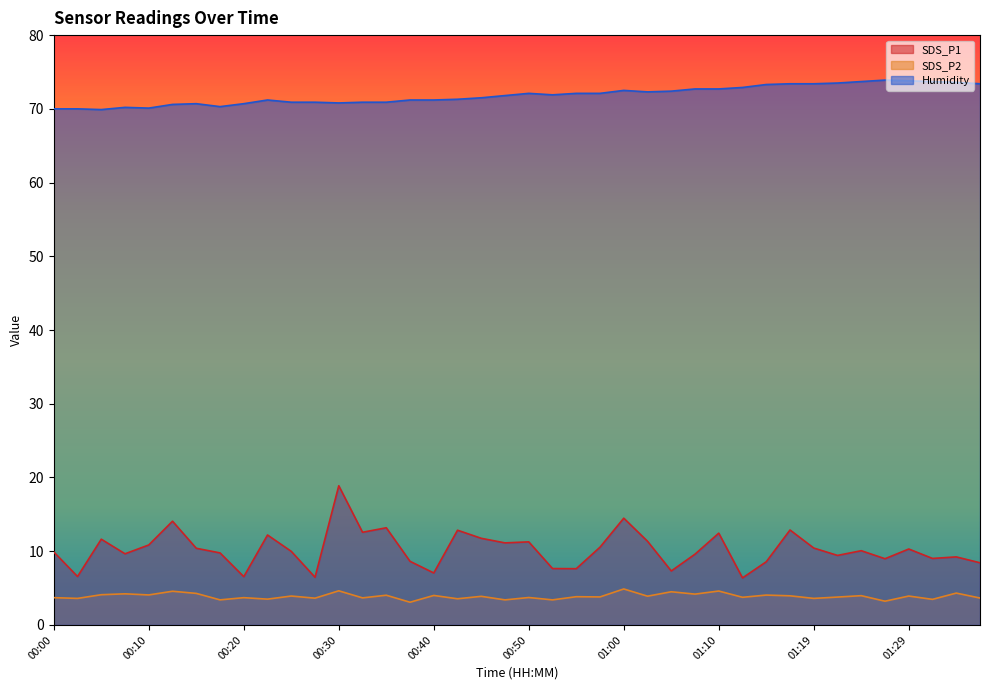

True or false: Humidity has a value of 100.2 at 00:08.

False